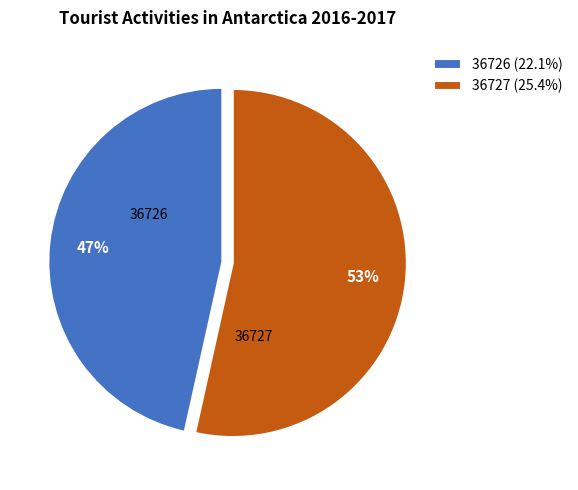

Do 36727 and 36726 together represent more than half of the pie?

Yes